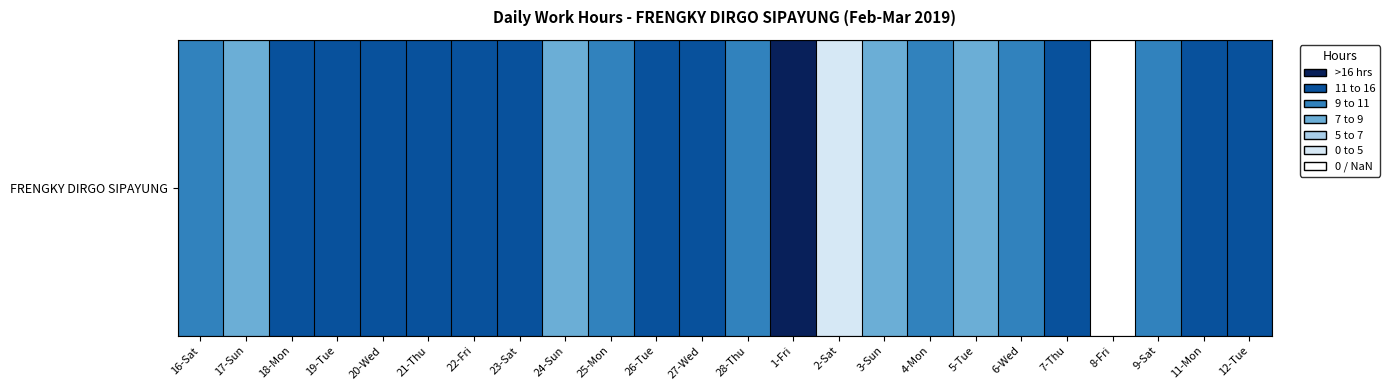

Approximately how many times larger is the value at 9-Sat compared to 20-Wed?

0.8